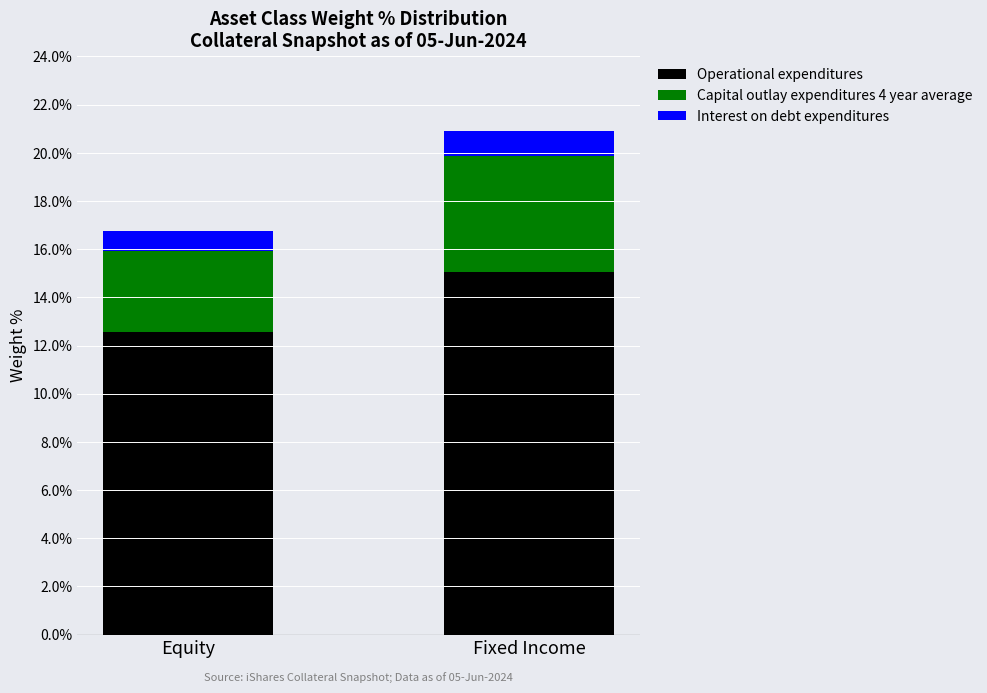

Are the bars horizontal?

No